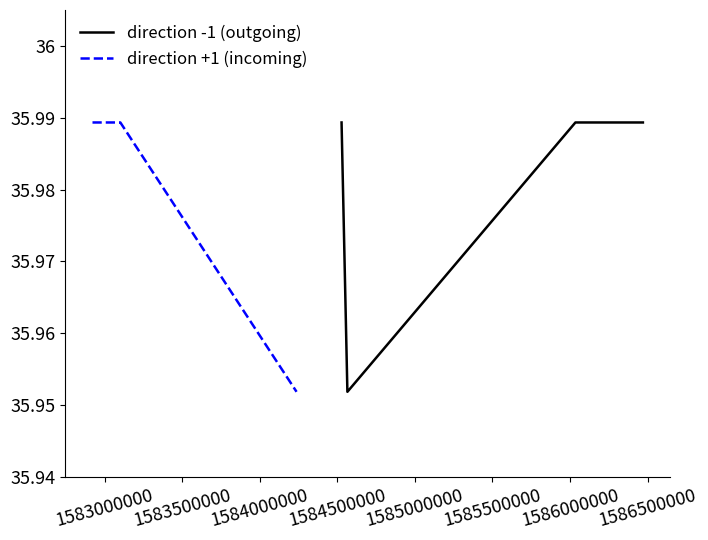

How many interior local valleys does the direction -1 (outgoing) series have?

1